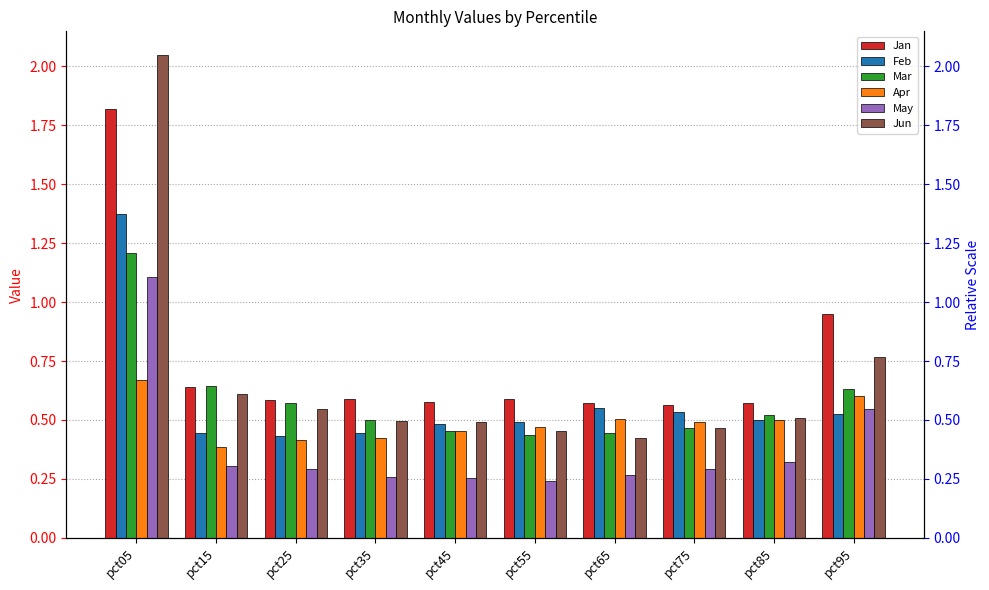

What is the value of the Jan bar at the 8th from the left?

0.6